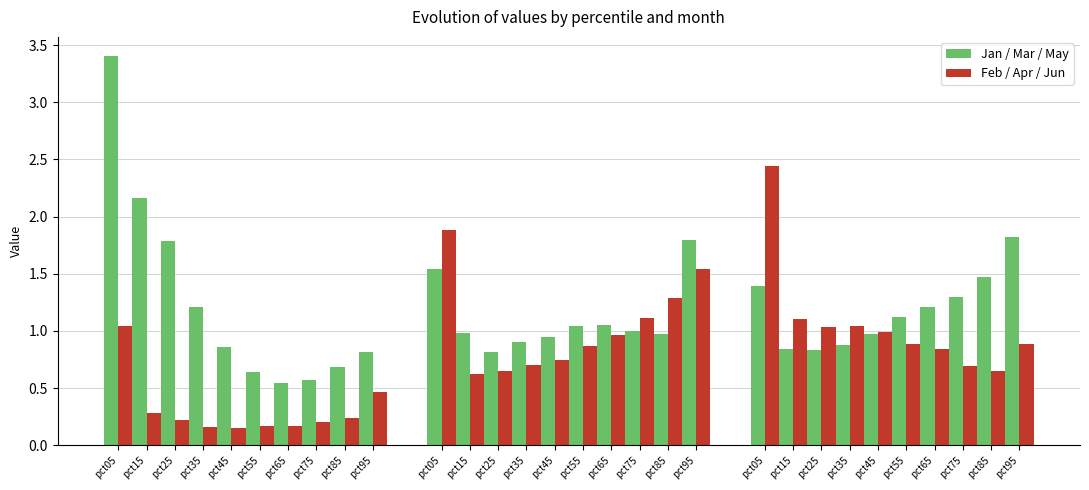

What is the difference between the Jan/Mar/May (green) values at pct55 and pct15?

1.5